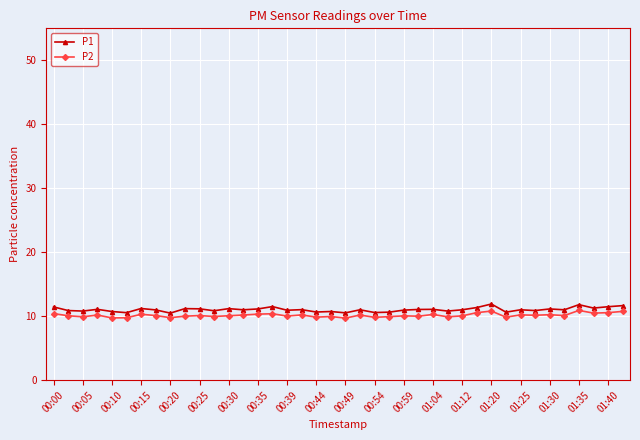

True or false: P2 and P1 intersect in this chart.

False